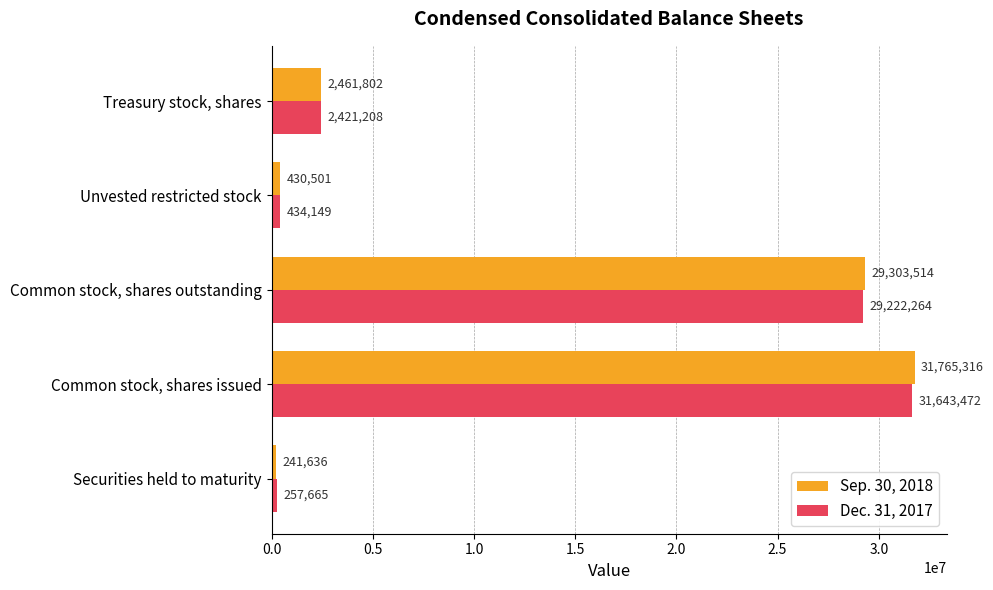

Is it true that Sep. 30, 2018 equals 10609905 at Common stock, shares outstanding?

False